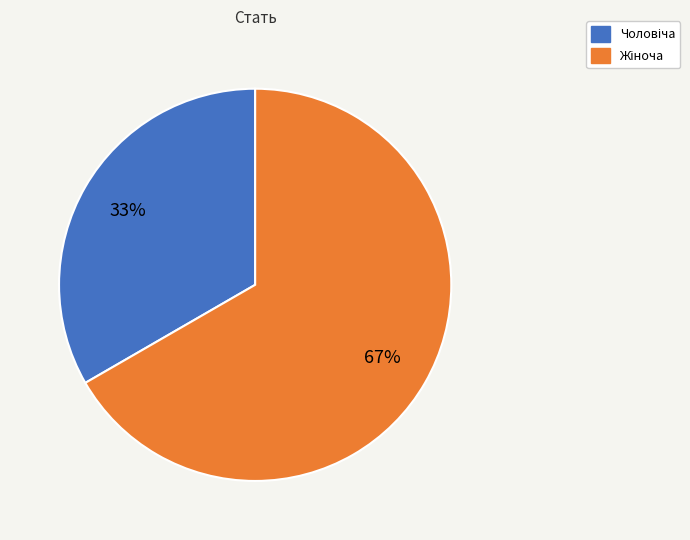

To the nearest percent, what is the average slice percentage?

50%